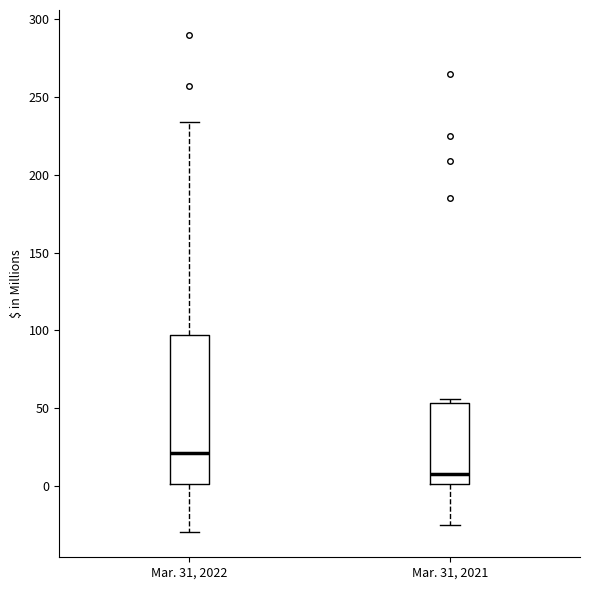

Where is the lower edge of the box for Mar. 31, 2021 on the y-axis? The values are not printed on the chart, so give them approximately, as read against the axis.

0